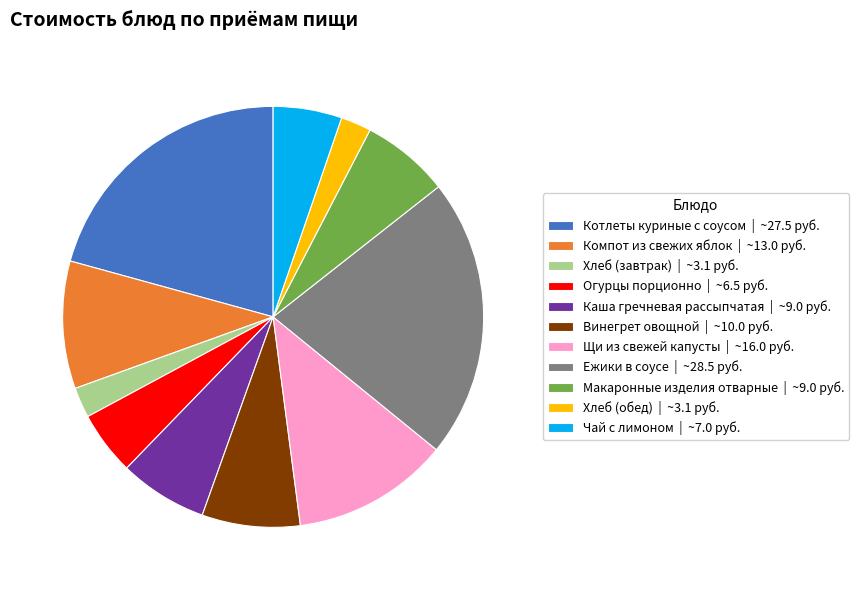

The Макаронные изделия отварные slice represents 7% of the pie. True or false?

True